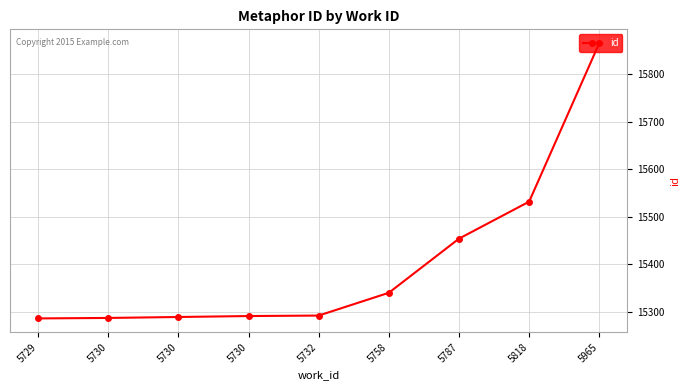

Which category has the lowest value across all series?

5729